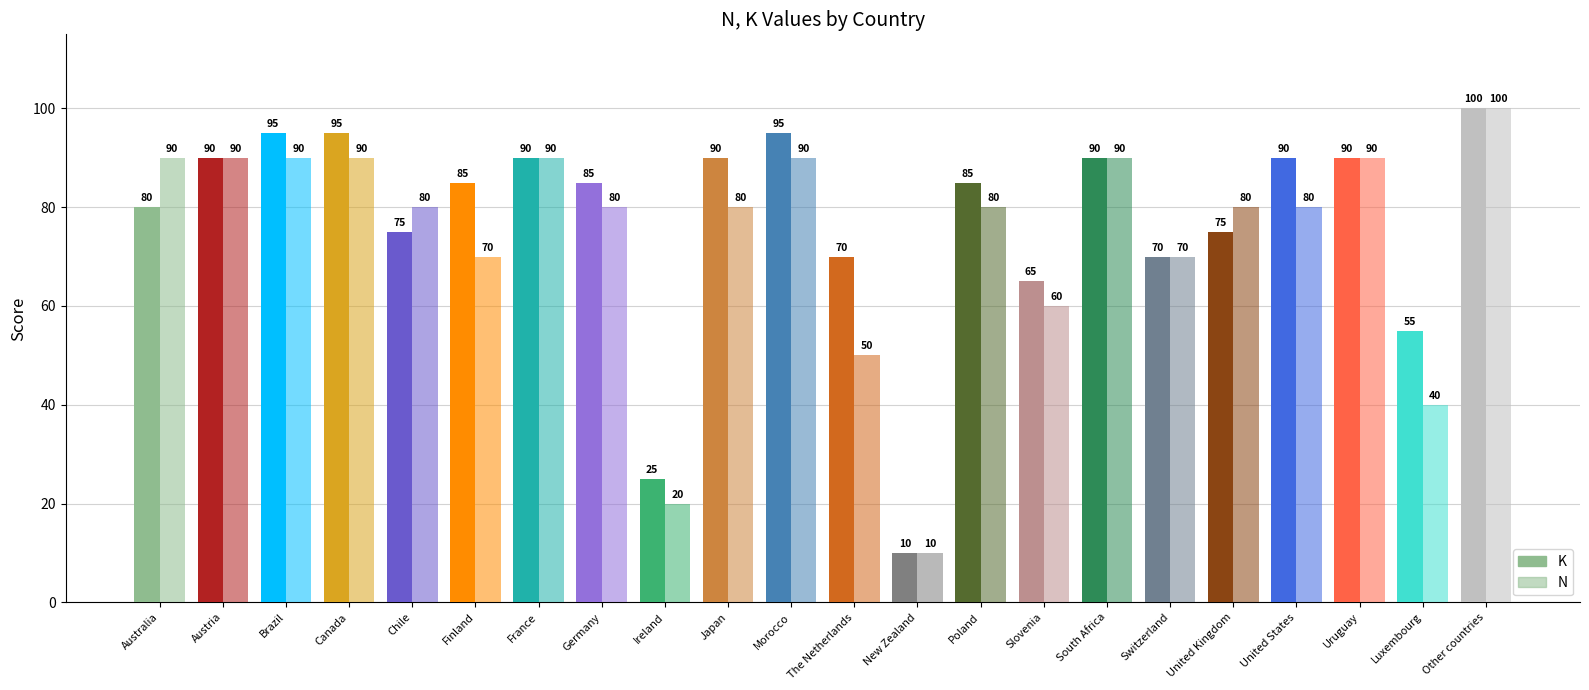

True or false: K has a value of 29 at Luxembourg.

False